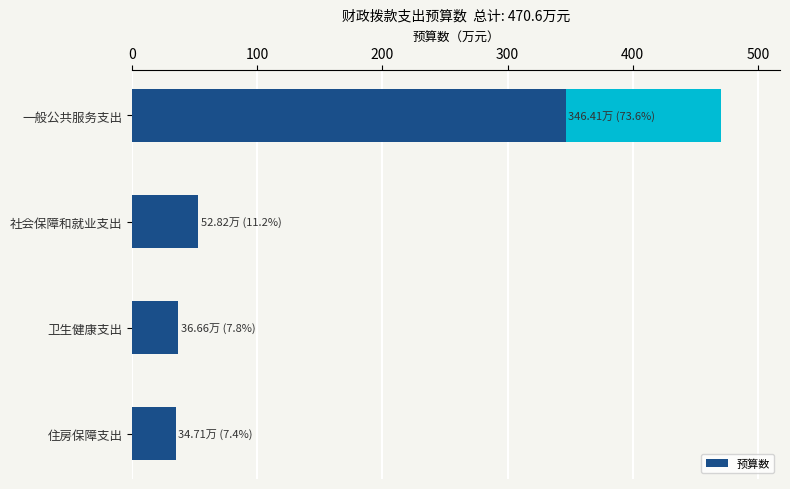

What is the difference between the maximum and minimum values?

311.7